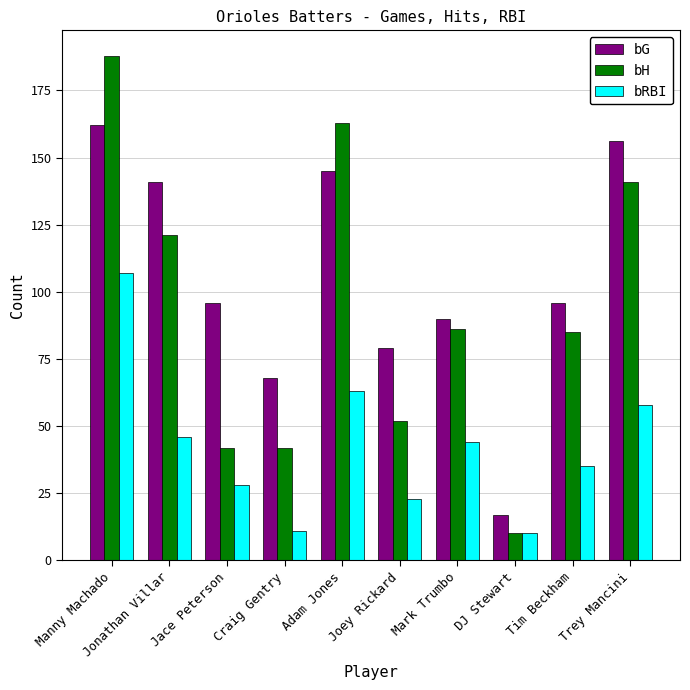

Which series changed the most between Jonathan Villar and Trey Mancini?

bH